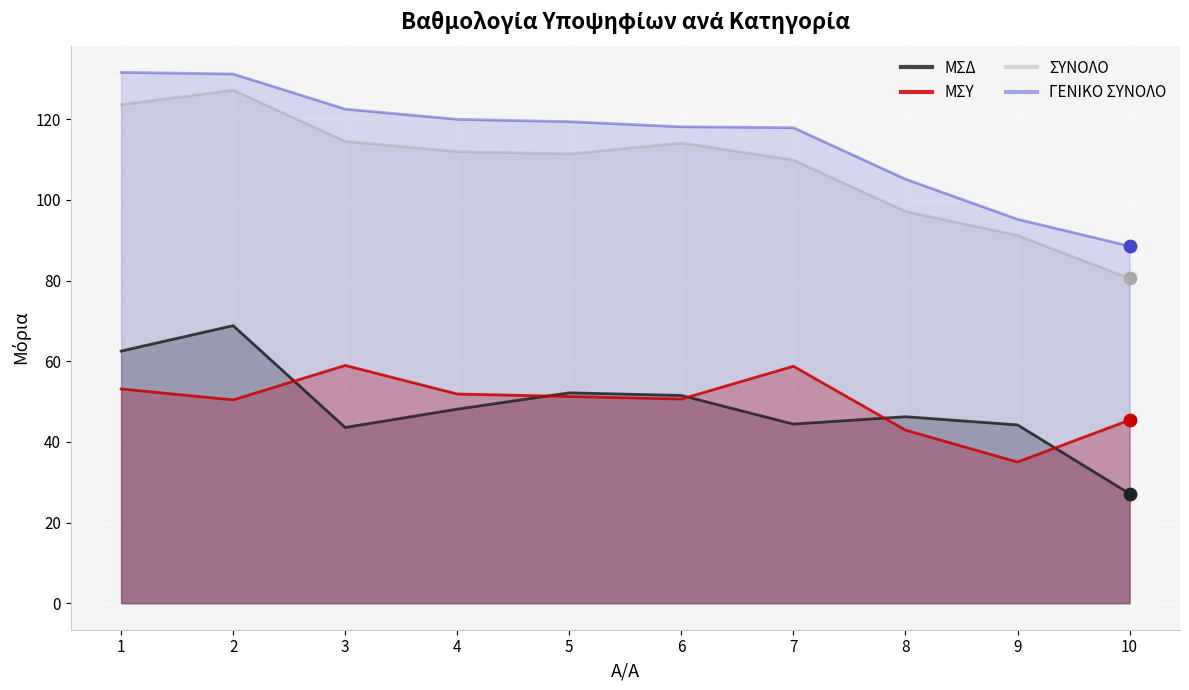

Is the value of ΜΣΔ at 6 greater than the value of ΜΣΥ at 9?

Yes